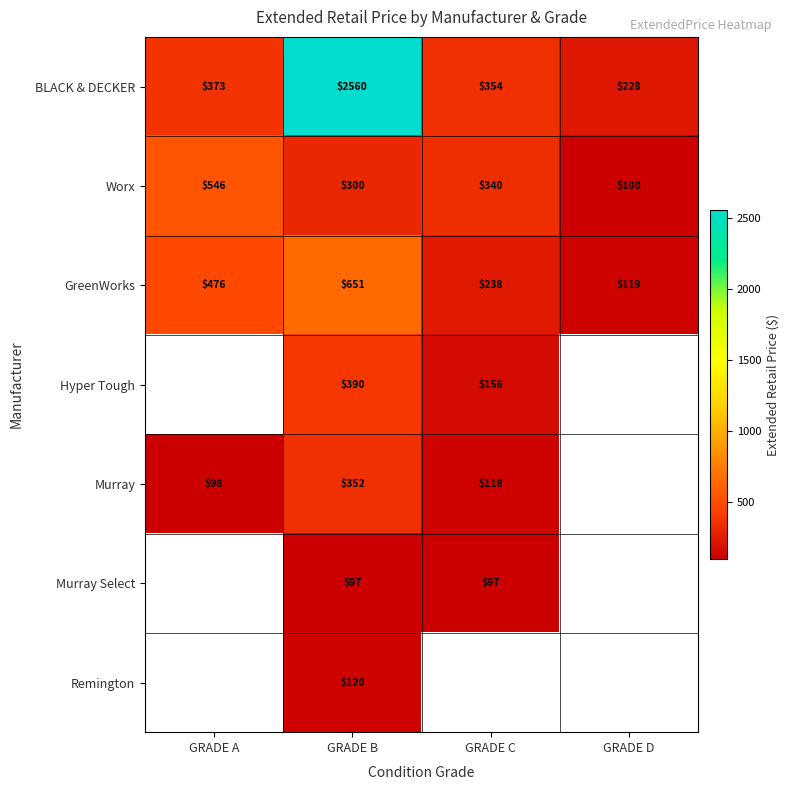

Between GRADE C and GRADE D, which is larger?

GRADE C